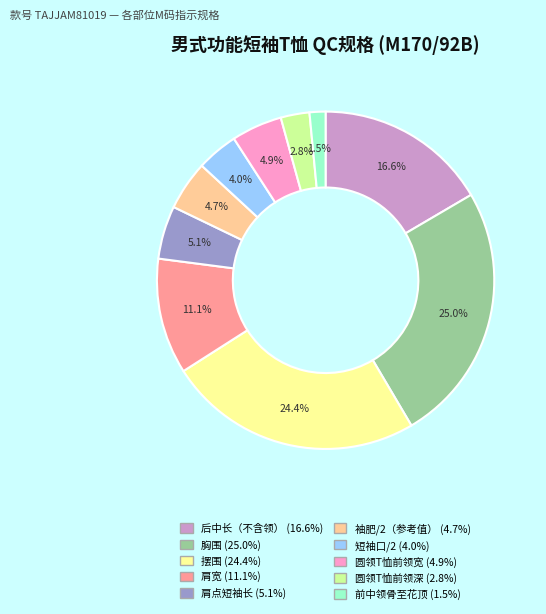

Is there any slice that represents more than half of the pie?

No